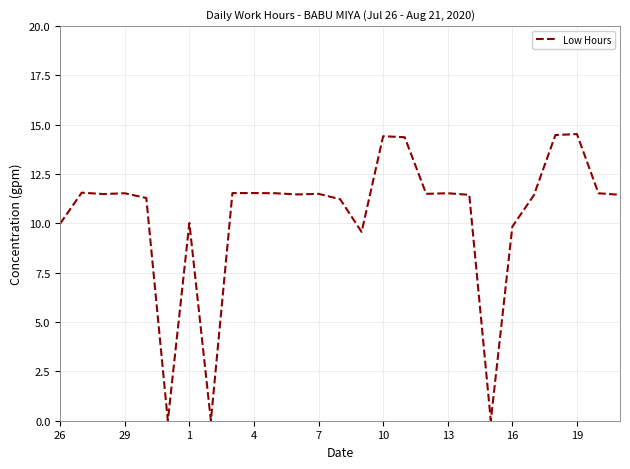

What is the difference between the maximum and minimum values?

14.5